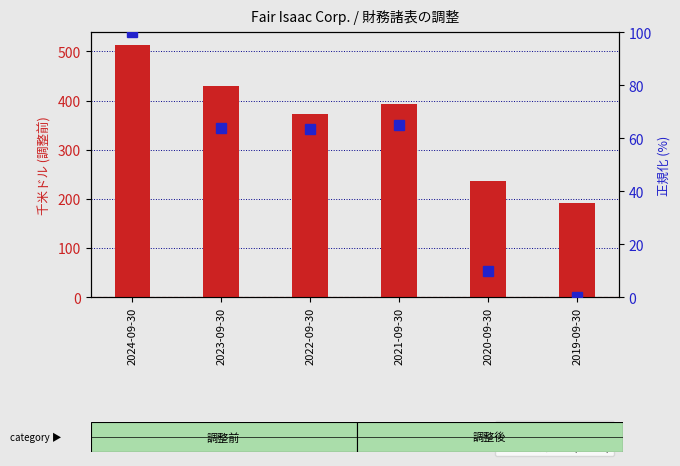

What is the label of the 3rd bar from the left?

2022-09-30